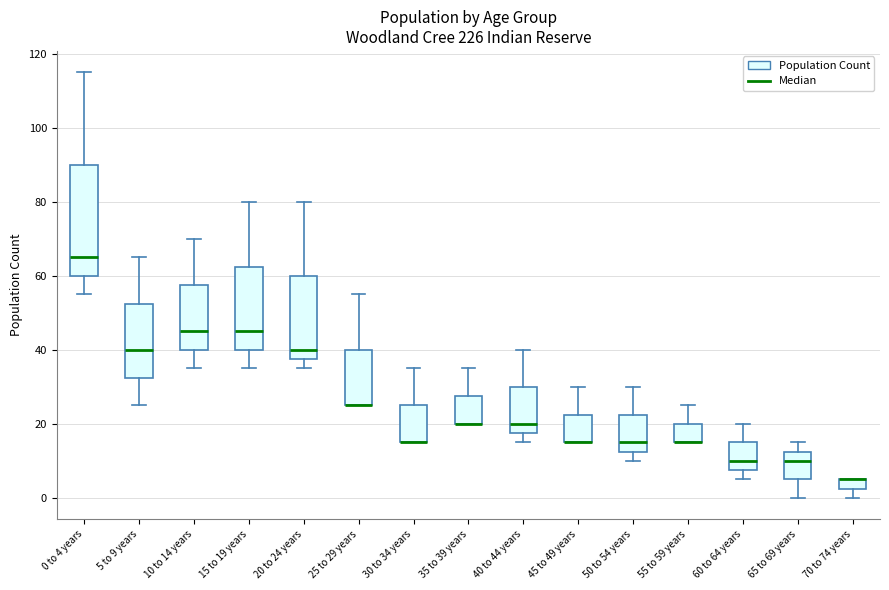

Where is the lower edge of the box for 65 to 69 years on the y-axis? The values are not printed on the chart, so give them approximately, as read against the axis.

6